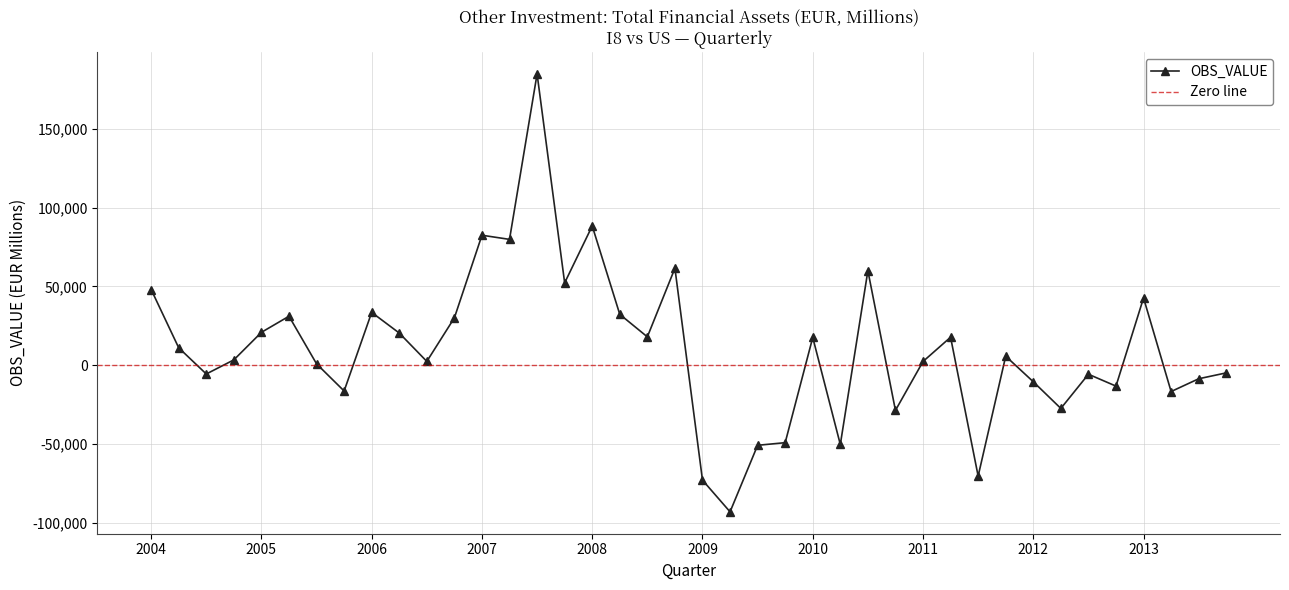

True or false: OBS_VALUE has more than 1 points higher than both neighbors.

True